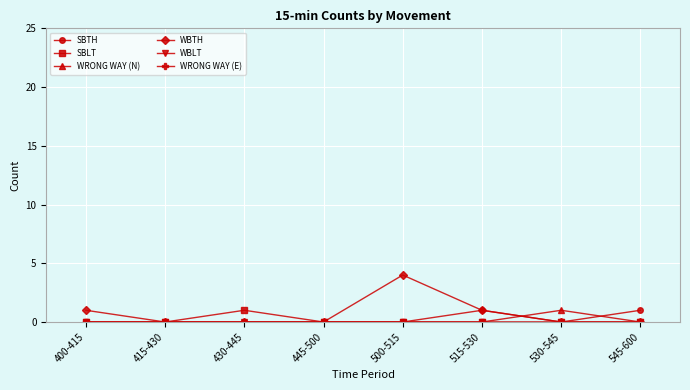

Which label corresponds to the largest value in the chart?

500-515